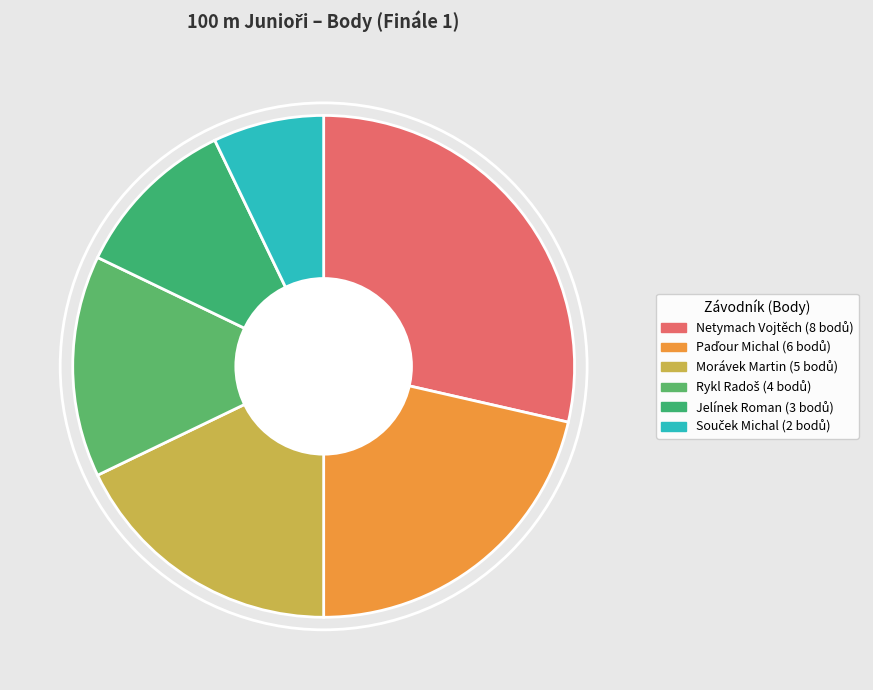

Rank the categories by value from lowest to highest.

Souček Michal, Jelínek Roman, Rykl Radoš, Morávek Martin, Paďour Michal, Netymach Vojtěch